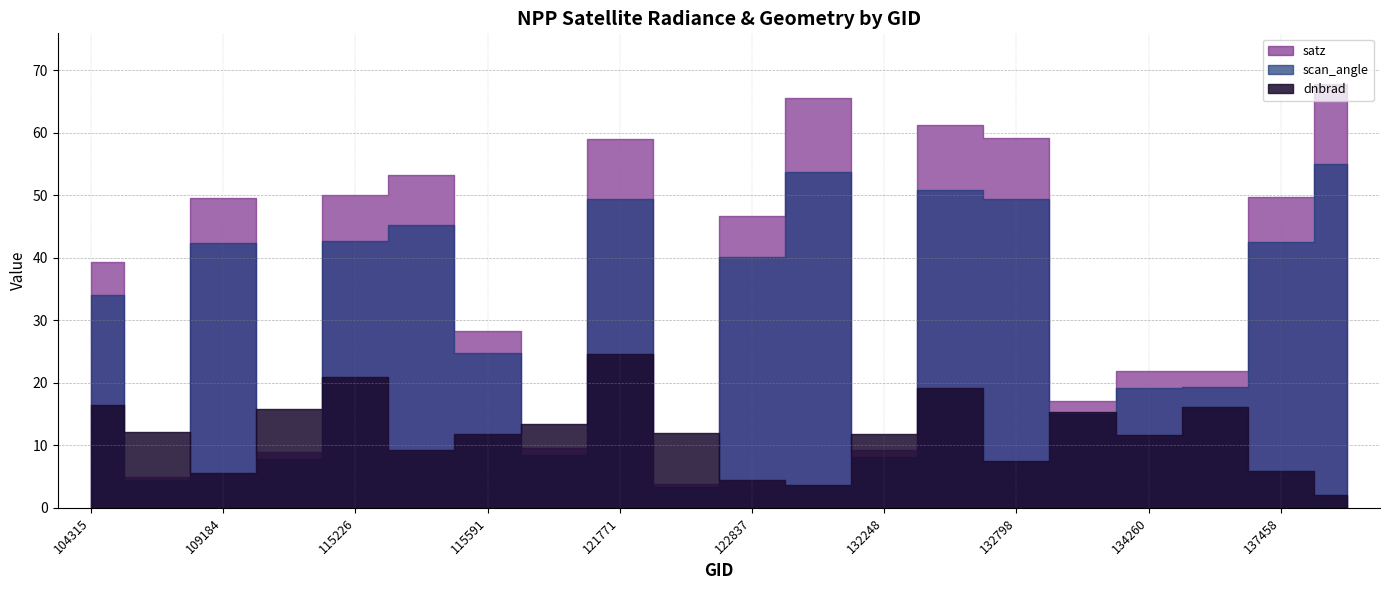

What is the value of the dnbrad point at the 15th from the left?

7.4